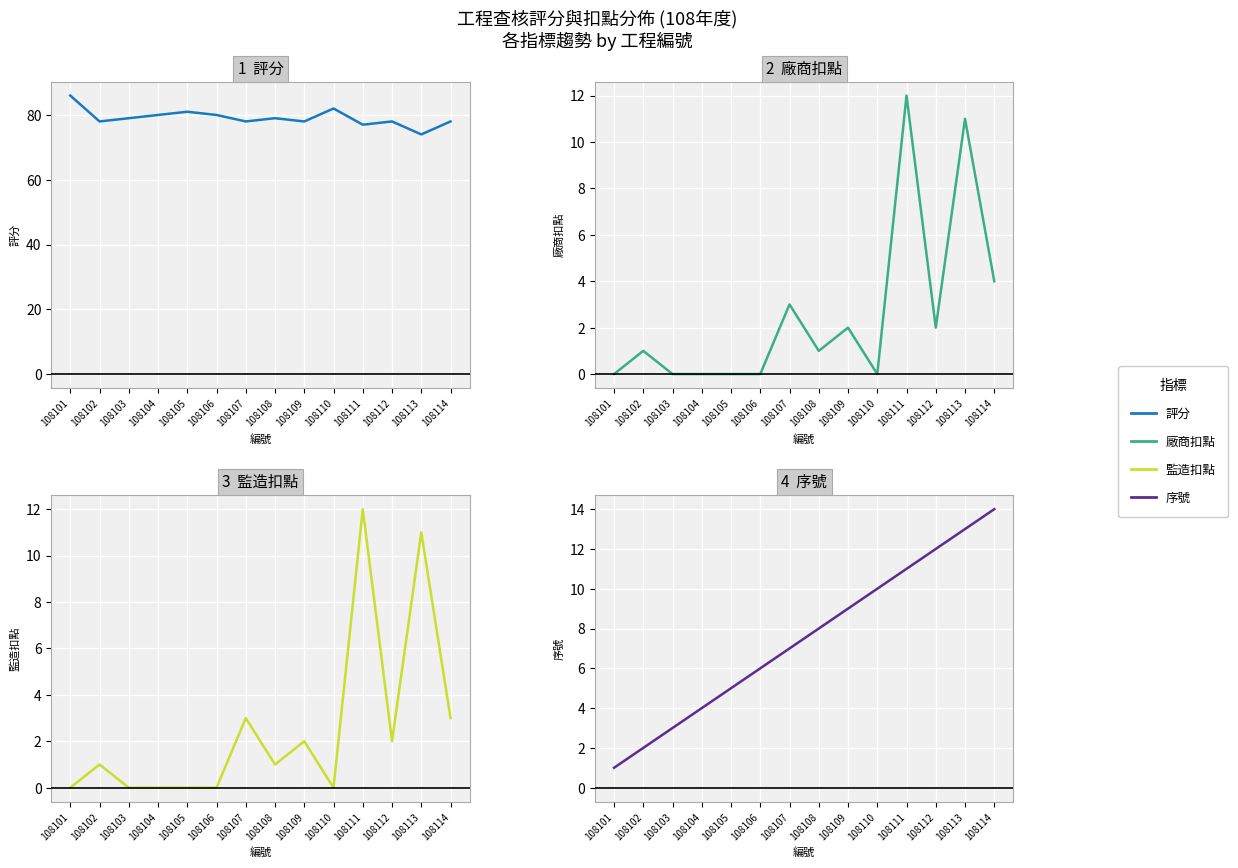

Reading right to left, list all the values displayed in this chart.

評分: 108114=78	108113=74	108112=78	108111=77	108110=82	108109=78	108108=79	108107=78	108106=80	108105=81	108104=80	108103=79	108102=78	108101=86
廠商扣點: 108114=4	108113=11	108112=2	108111=12	108110=0	108109=2	108108=1	108107=3	108106=0	108105=0	108104=0	108103=0	108102=1	108101=0
監造扣點: 108114=3	108113=11	108112=2	108111=12	108110=0	108109=2	108108=1	108107=3	108106=0	108105=0	108104=0	108103=0	108102=1	108101=0
序號: 108114=14	108113=13	108112=12	108111=11	108110=10	108109=9	108108=8	108107=7	108106=6	108105=5	108104=4	108103=3	108102=2	108101=1